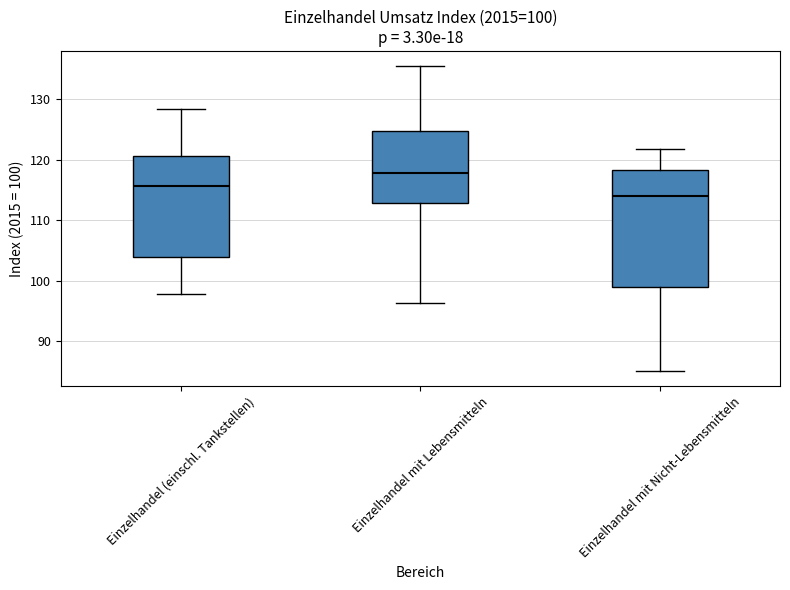

Which box's median line is the lowest?

Einzelhandel mit Nicht-Lebensmitteln